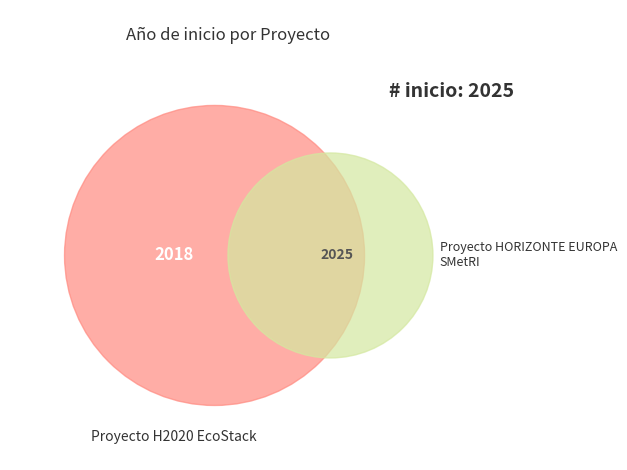

How many slices are in this pie chart?

2